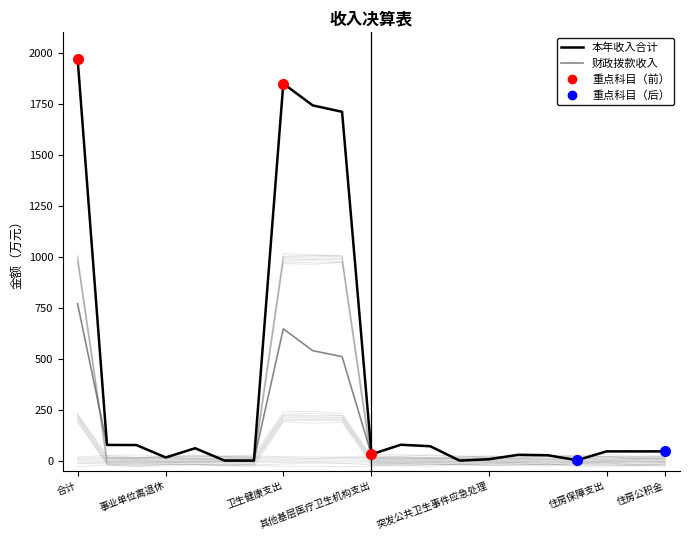

What are all the series names shown in the legend?

本年收入合计, 财政拨款收入